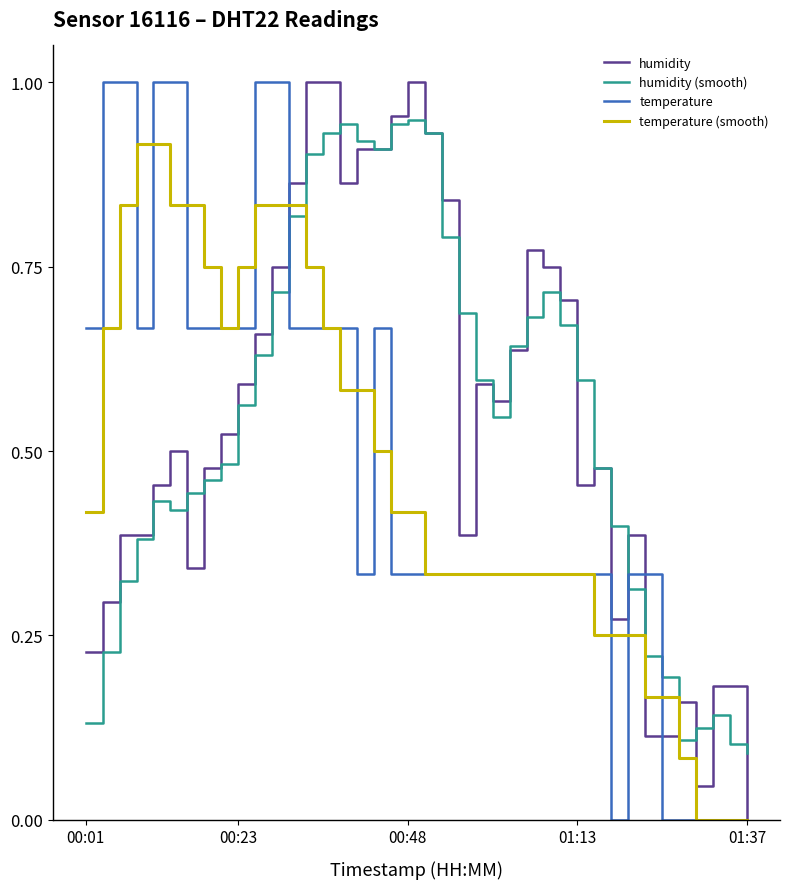

At which label does temperature reach its minimum?

31